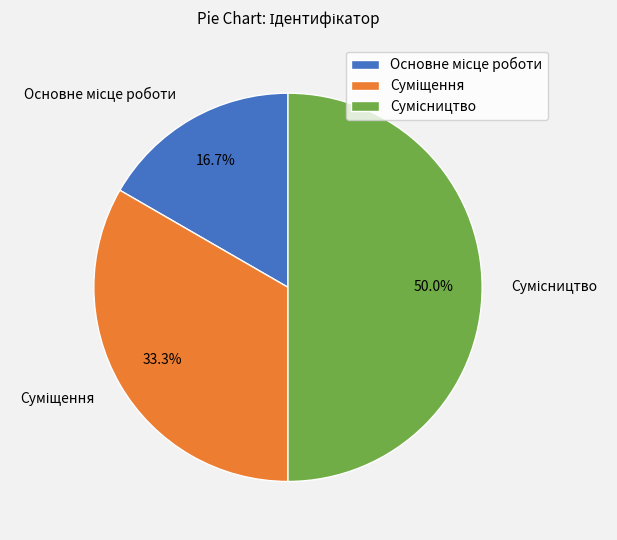

To the nearest percent, what is the difference between the Сумісництво and Суміщення slice percentages?

17%